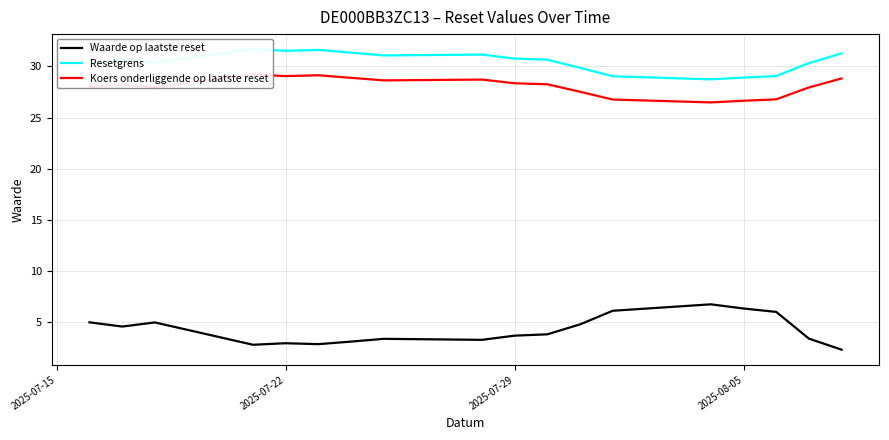

What is the lowest value of the Waarde op laatste reset series?

2.3